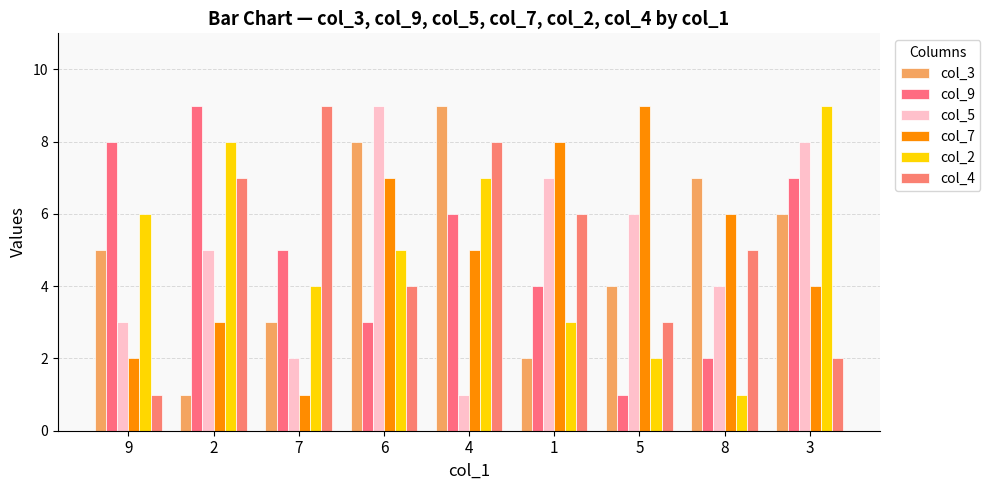

Is it true that col_5 equals 9 at 6?

True